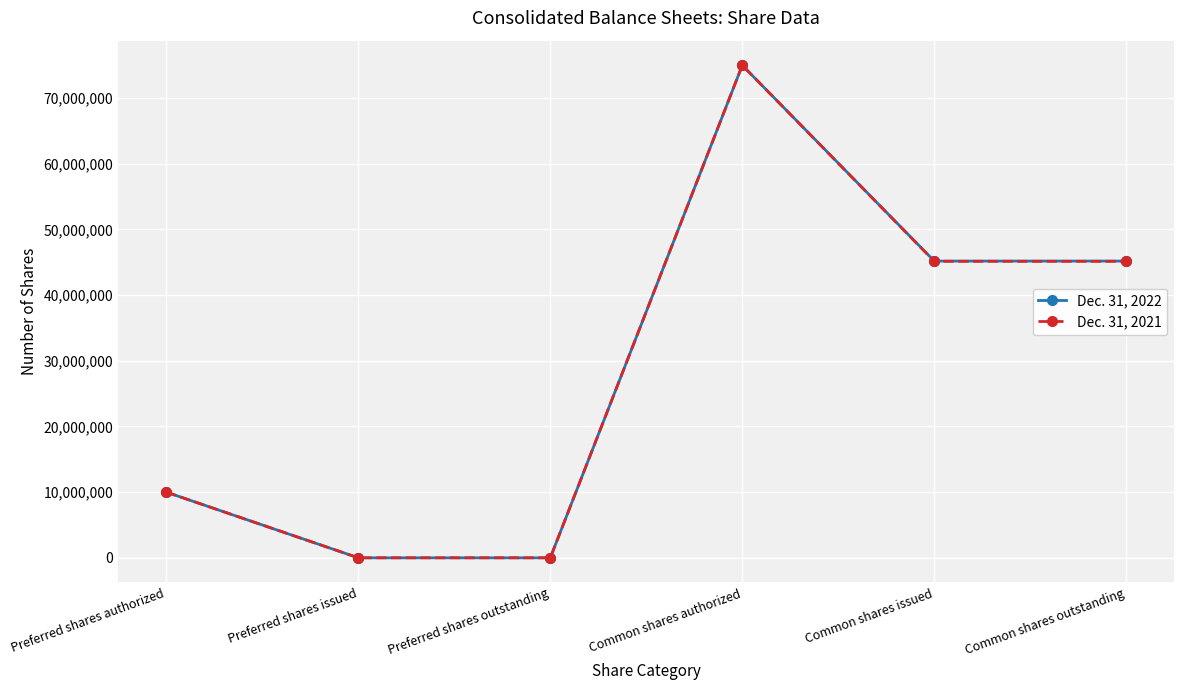

Reading left to right, what are all the values shown in this chart?

Dec. 31, 2022: 10000000	0	0	75000000	45186000	45186000
Dec. 31, 2021: 10000000	0	0	75000000	45152000	45152000